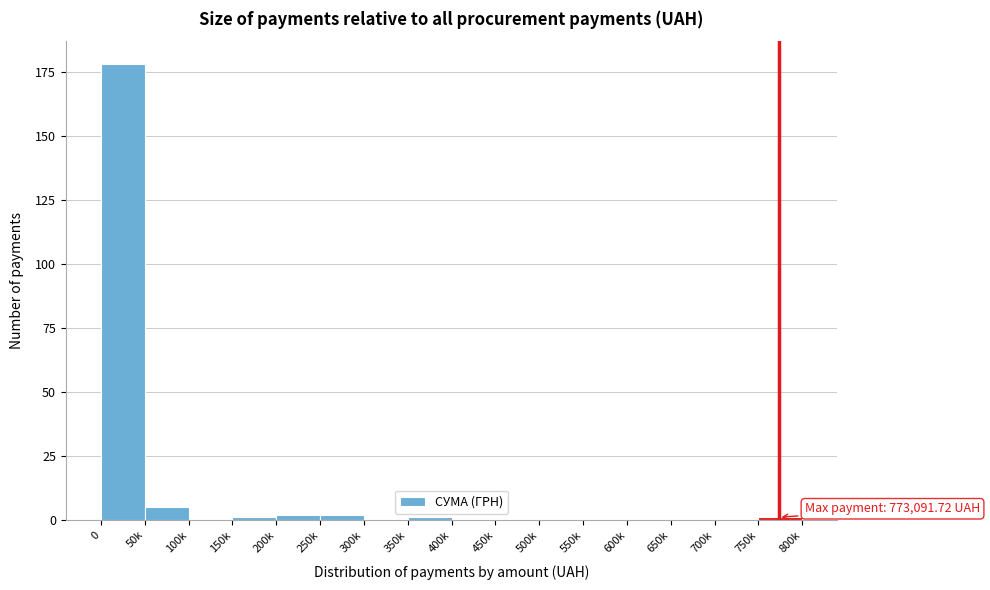

Reading left to right, list all the values displayed in this chart.

0=178	50k=5	100k=0	150k=1	200k=2	250k=2	300k=0	350k=1	400k=0	450k=0	500k=0	550k=0	600k=0	650k=0	700k=0	750k=1